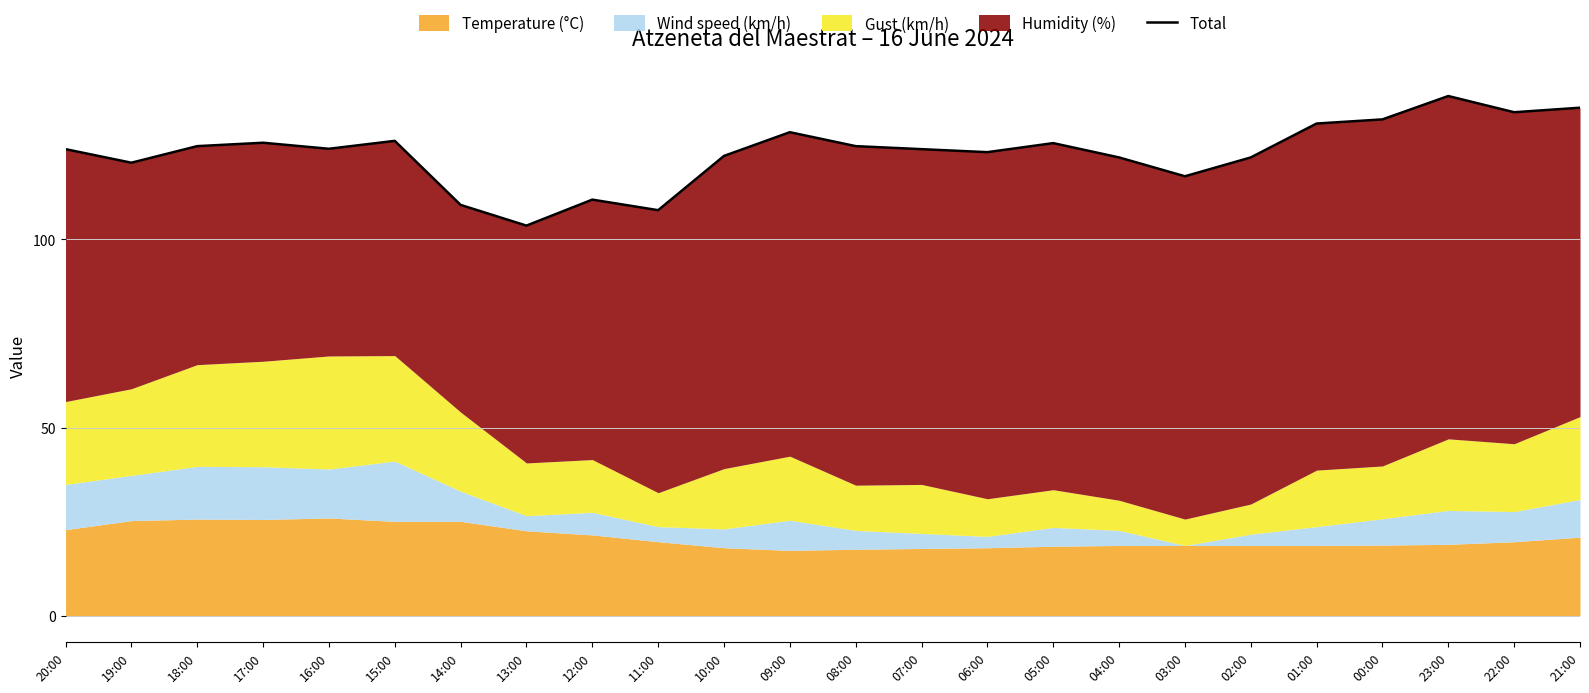

What is the difference between the maximum and minimum values?

34.4